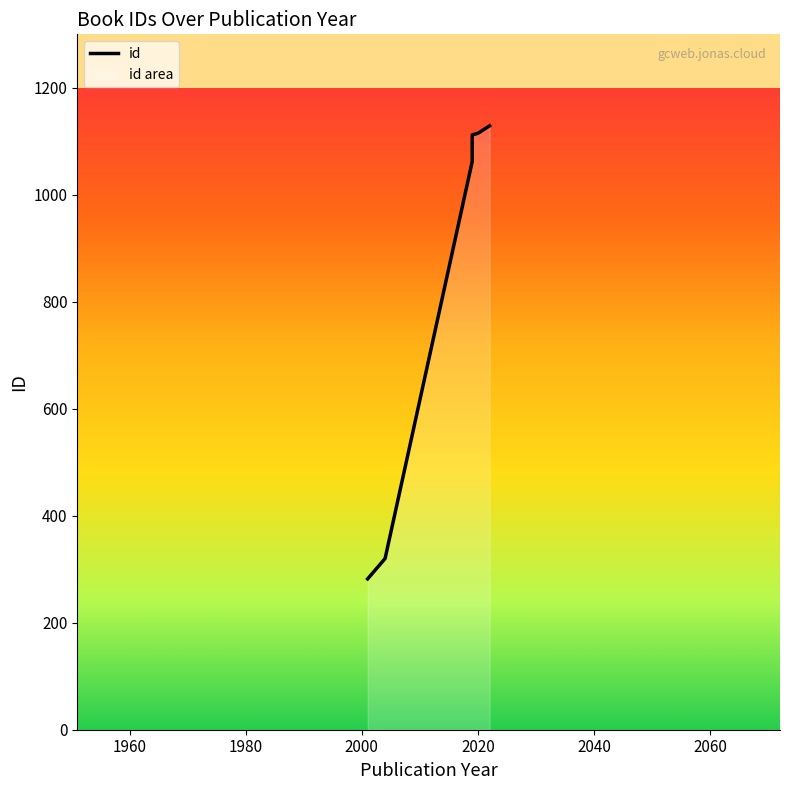

What is the change in value from 2004 to 2019?

+792